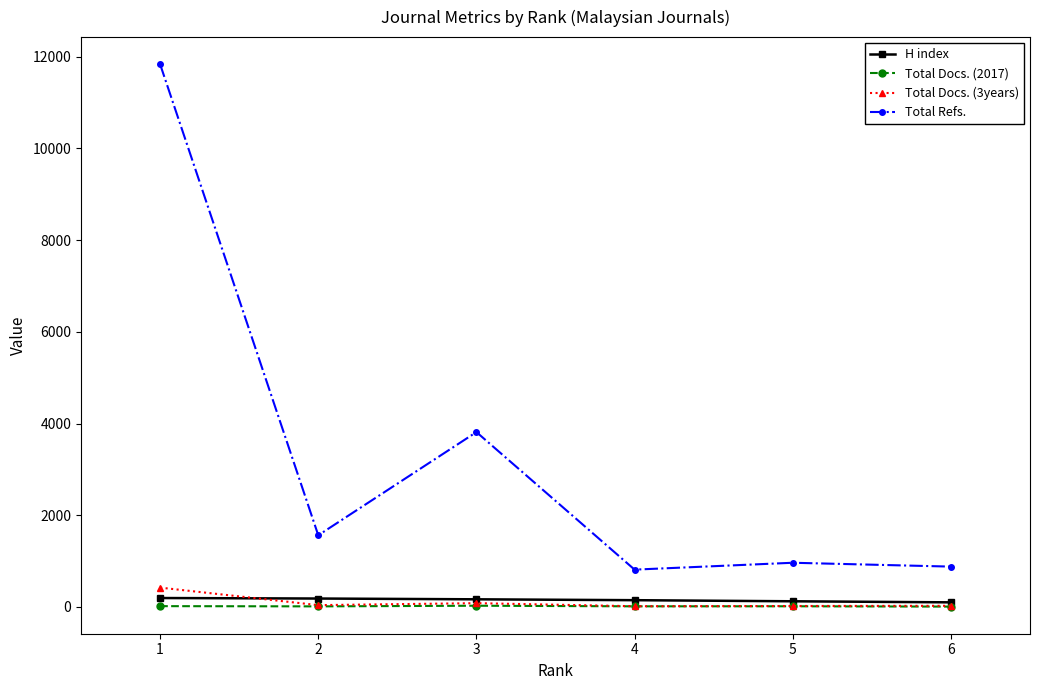

At which category is the sum across all series the highest?

1